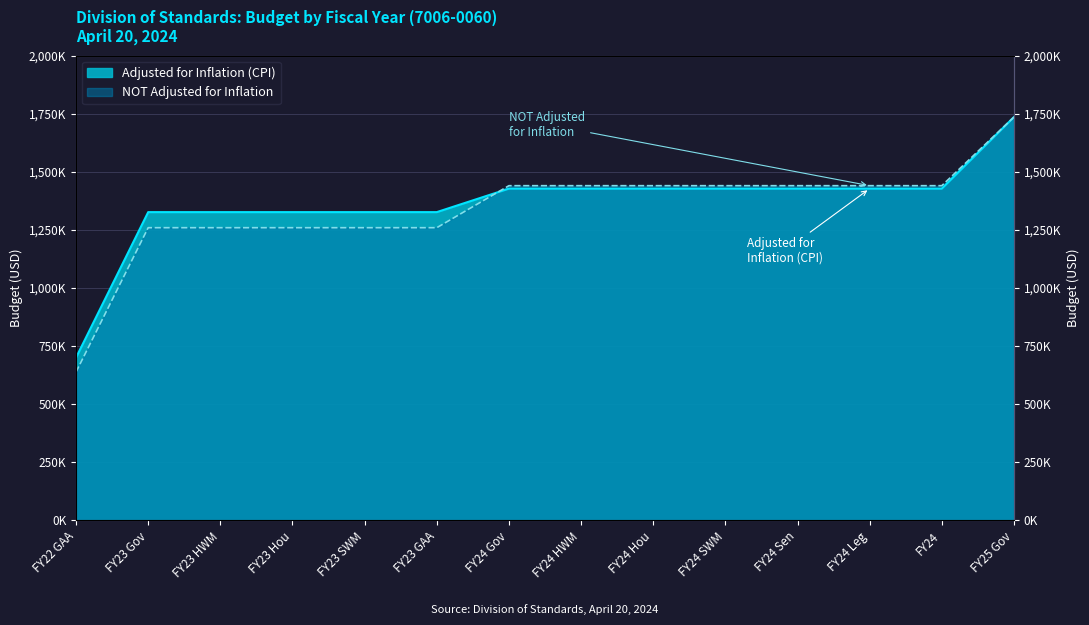

Reading left to right, extract all data points from this chart.

Adjusted for Inflation (CPI): FY22 GAA=700707	FY23 Gov=1326762	FY23 HWM=1326761	FY23 Hou=1326761	FY23 SWM=1326762	FY23 GAA=1326762	FY24 Gov=1427919	FY24 HWM=1427919	FY24 Hou=1427919	FY24 SWM=1427919	FY24 Sen=1427919	FY24 Leg=1427919	FY24=1427919	FY25 Gov=1735917
NOT Adjusted for Inflation: FY22 GAA=638656	FY23 Gov=1259756	FY23 HWM=1259755	FY23 Hou=1259755	FY23 SWM=1259756	FY23 GAA=1259756	FY24 Gov=1440542	FY24 HWM=1440542	FY24 Hou=1440542	FY24 SWM=1440542	FY24 Sen=1440542	FY24 Leg=1440542	FY24=1440542	FY25 Gov=1735917